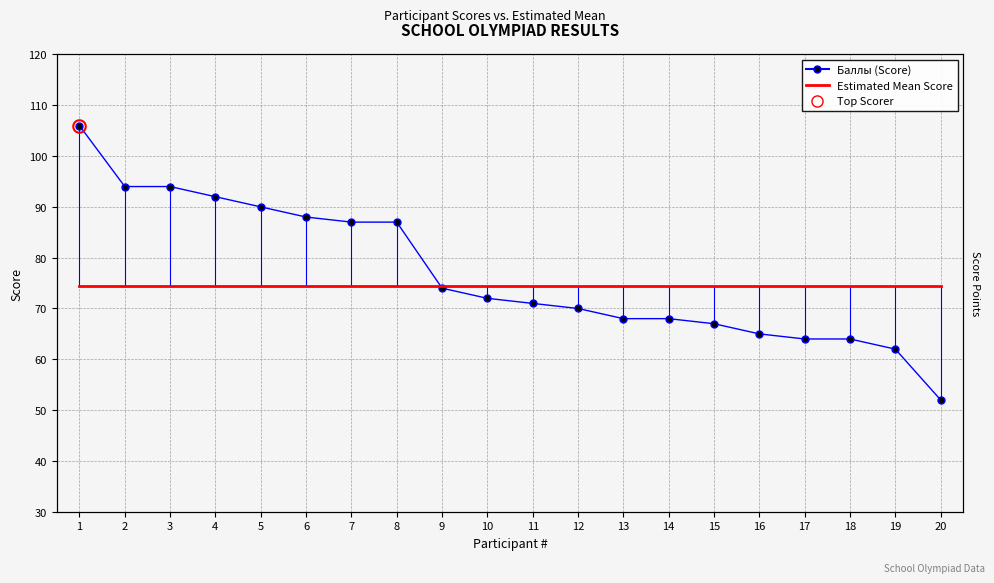

Is it true that Баллы (Score) equals 53.8 at 2?

False